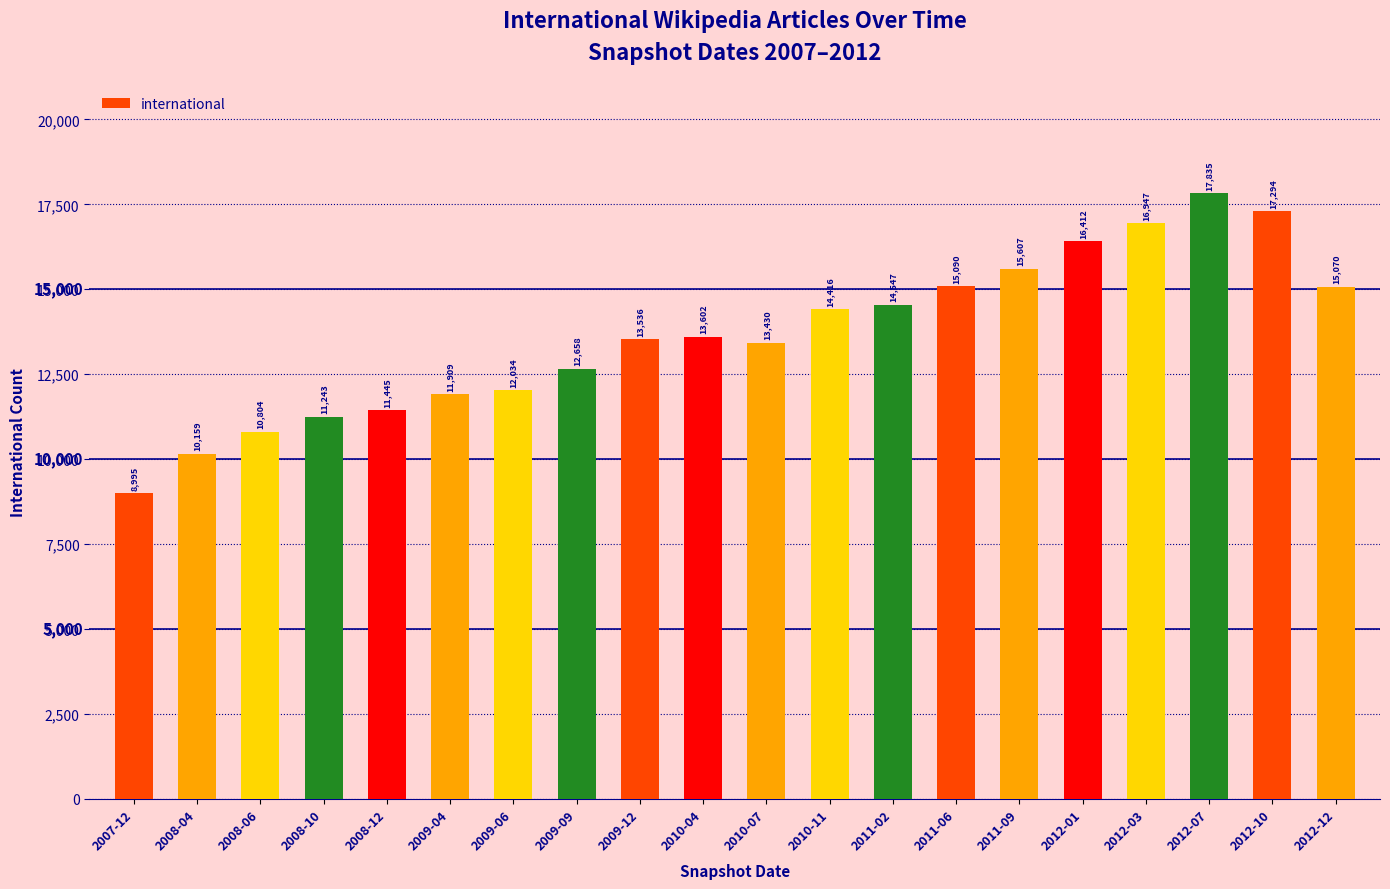

List the labels in order of value, smallest first.

2007-12, 2008-04, 2008-06, 2008-10, 2008-12, 2009-04, 2009-06, 2009-09, 2010-07, 2009-12, 2010-04, 2010-11, 2011-02, 2012-12, 2011-06, 2011-09, 2012-01, 2012-03, 2012-10, 2012-07